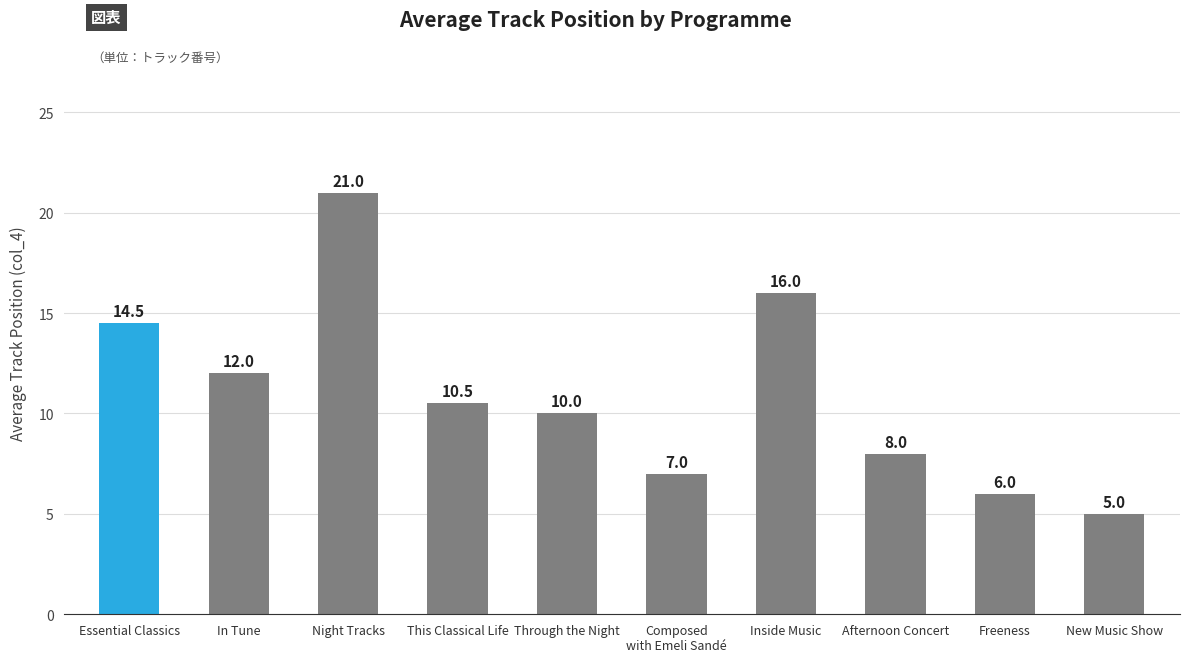

What is the maximum value shown in the chart?

21.0